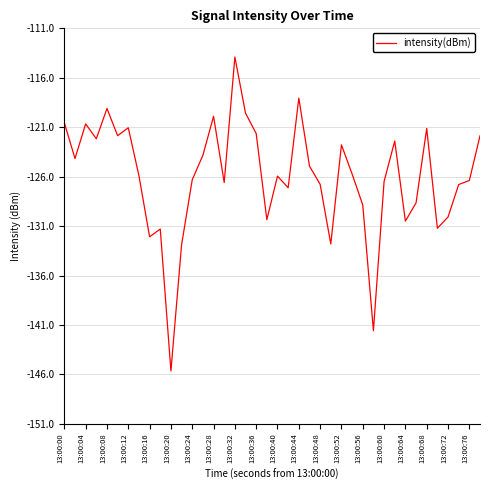

What is the maximum value shown in the chart?

-113.9